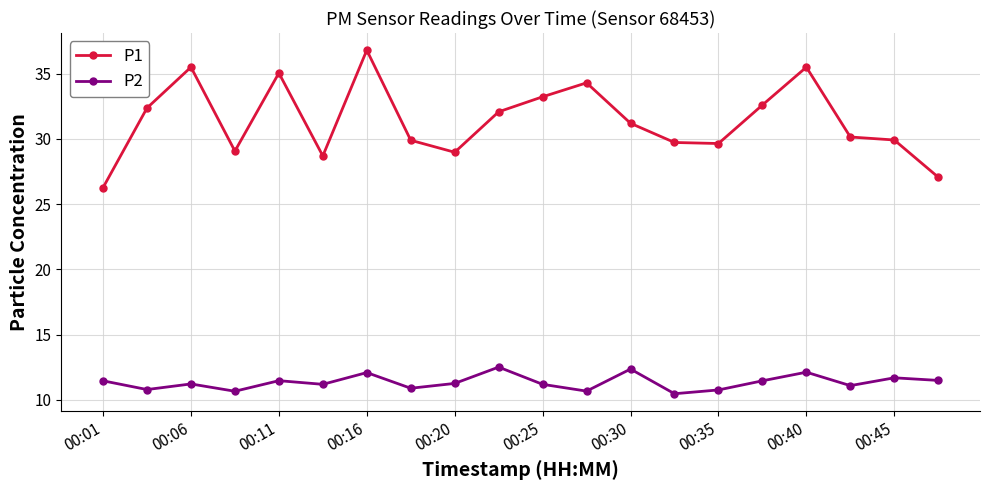

What is the value of the P1 point at the 10th from the left?

32.1